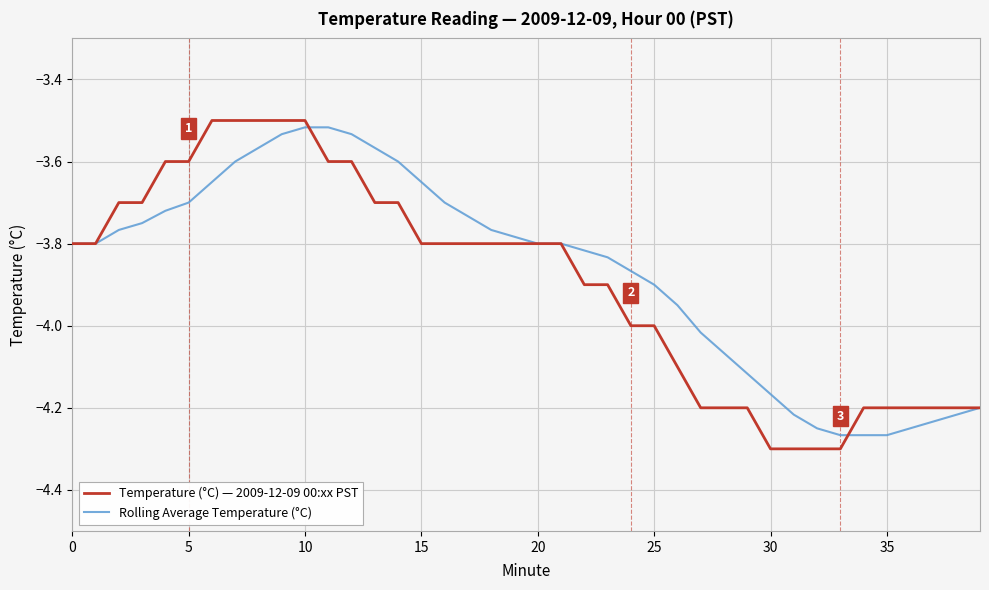

Which series has the largest range (max minus min)?

Temperature (°C) — 2009-12-09 00:xx PST